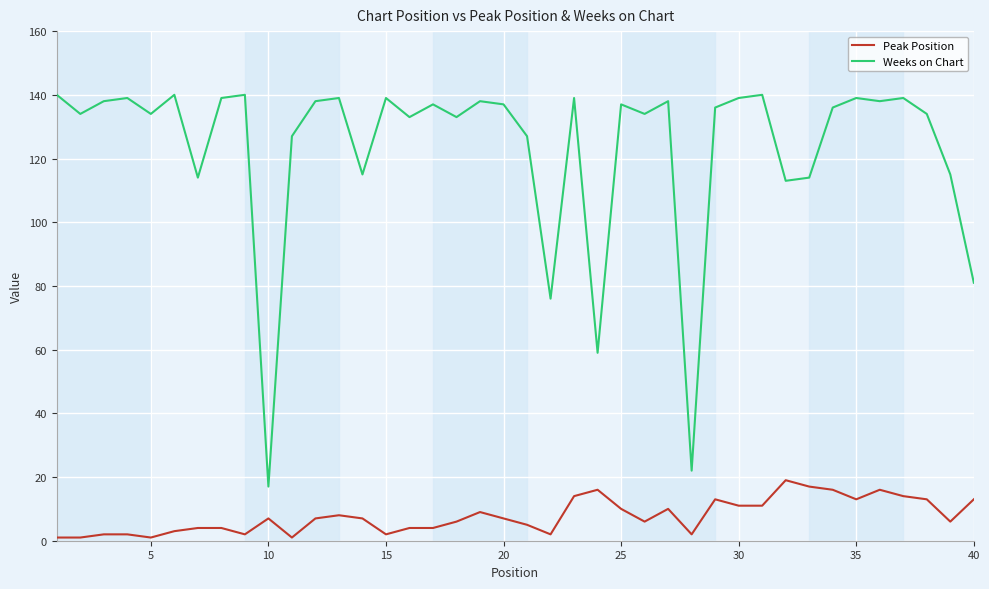

What is the difference between the maximum and minimum values in the Weeks on Chart series?

123